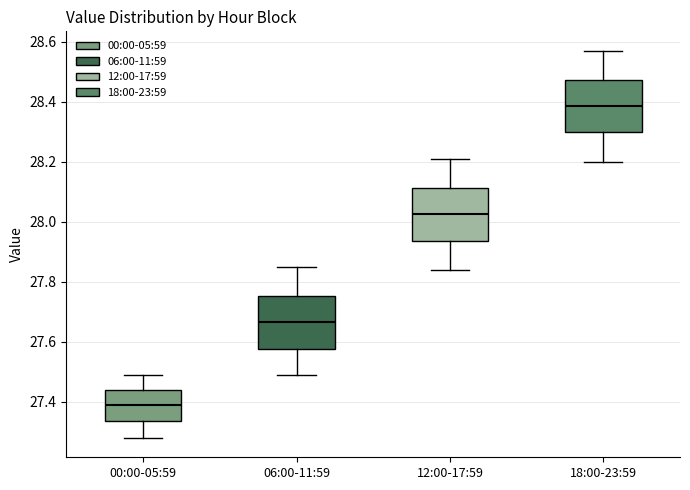

Reading left to right, transcribe this box plot: for each box, give where its median line is, the range the box spans, and where its two whiskers end, as read against the y-axis. The values are not printed on the chart, so give them approximately, as read against the axis.

00:00-05:59: median 27.40, box 27.34 to 27.44, whiskers 27.28 to 27.50
06:00-11:59: median 27.66, box 27.58 to 27.76, whiskers 27.50 to 27.86
12:00-17:59: median 28.02, box 27.94 to 28.12, whiskers 27.84 to 28.22
18:00-23:59: median 28.38, box 28.30 to 28.48, whiskers 28.20 to 28.58